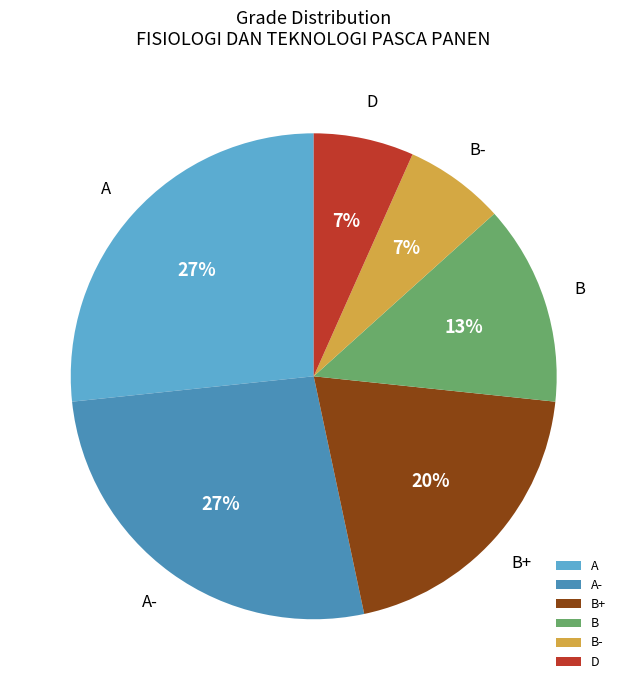

How many segments does this pie chart have?

6